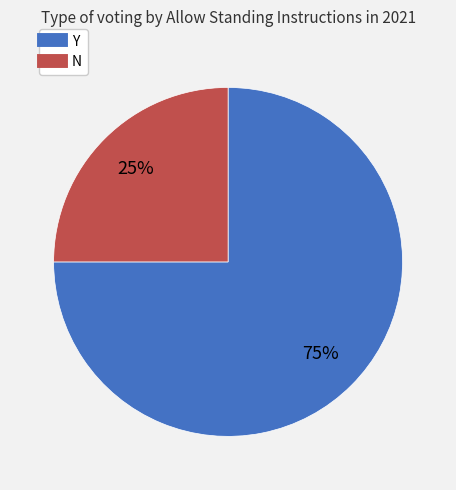

How many segments does this pie chart have?

2